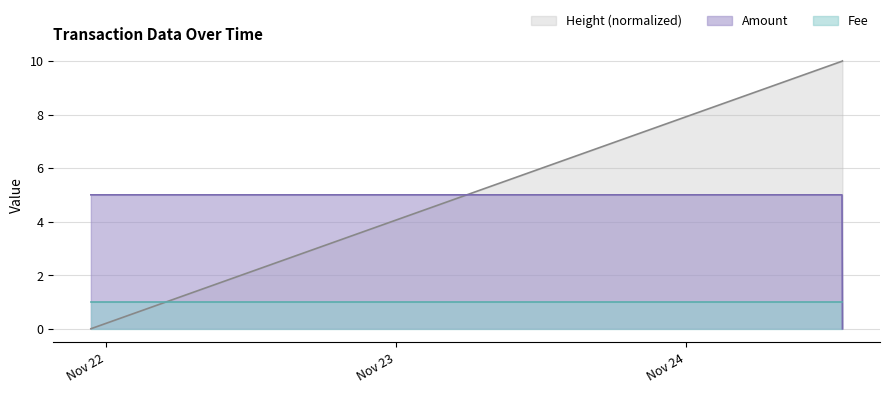

Is the value of Height_scaled at 2016-11-24 12:55:08 greater than the value of Amount at 2016-11-24 12:55:08?

Yes